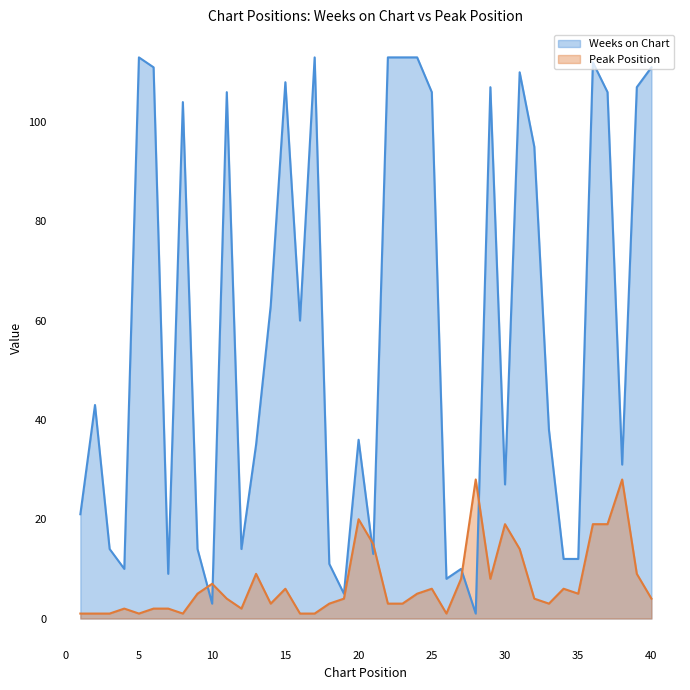

How many series are shown in this chart?

2